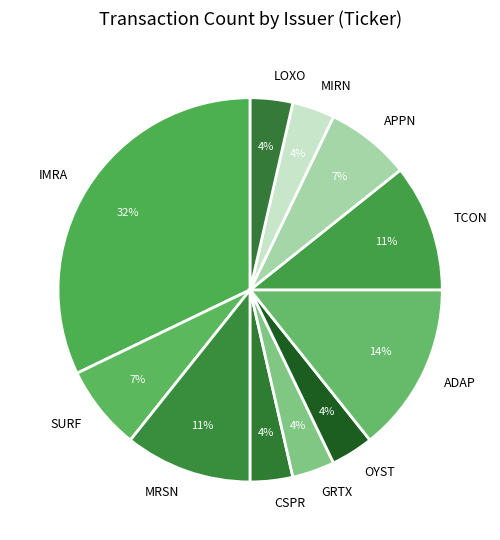

True or false: MIRN accounts for 4% of the total.

True